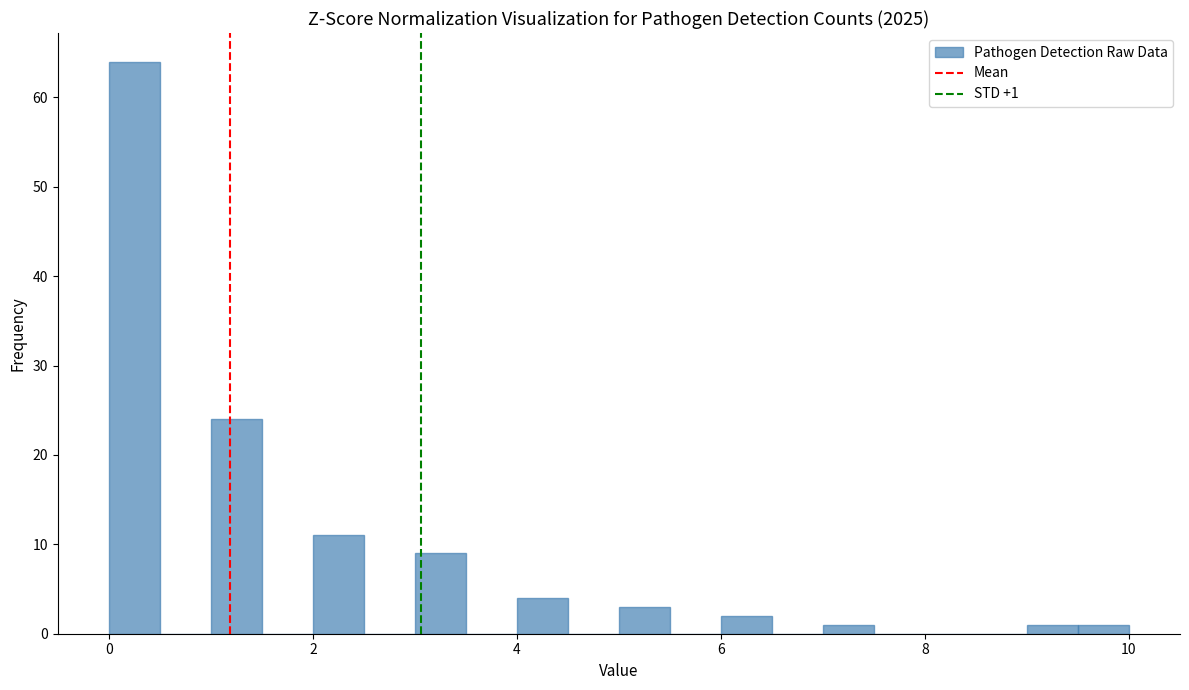

Around what value on the x-axis is the tallest bar? Give the approximate position of its centre, as read against the axis.

0.2